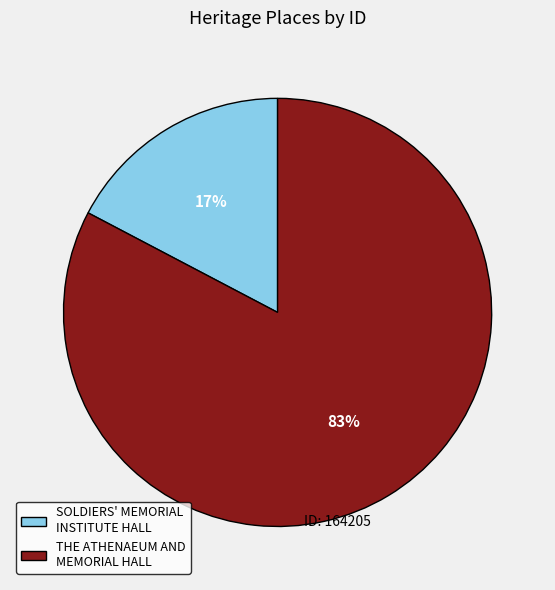

Which category has the biggest portion of the pie?

THE ATHENAEUM AND MEMORIAL HALL